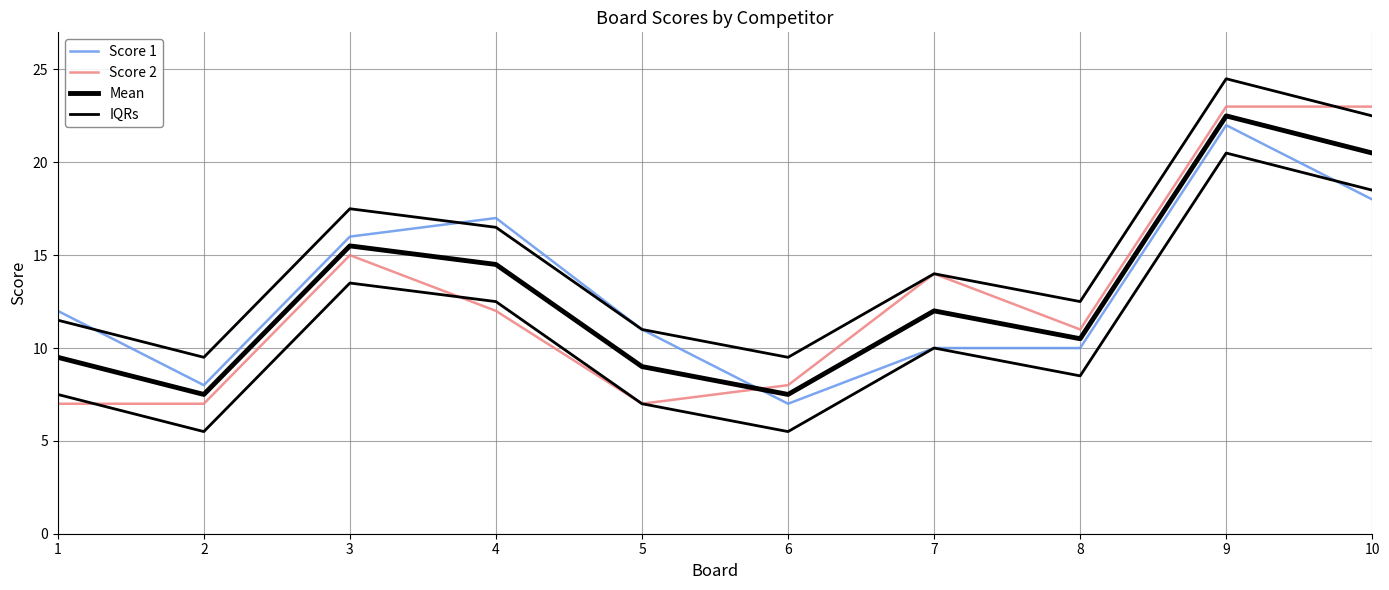

List the labels in order of IQRs value, smallest first.

2, 6, 5, 1, 8, 7, 4, 3, 10, 9